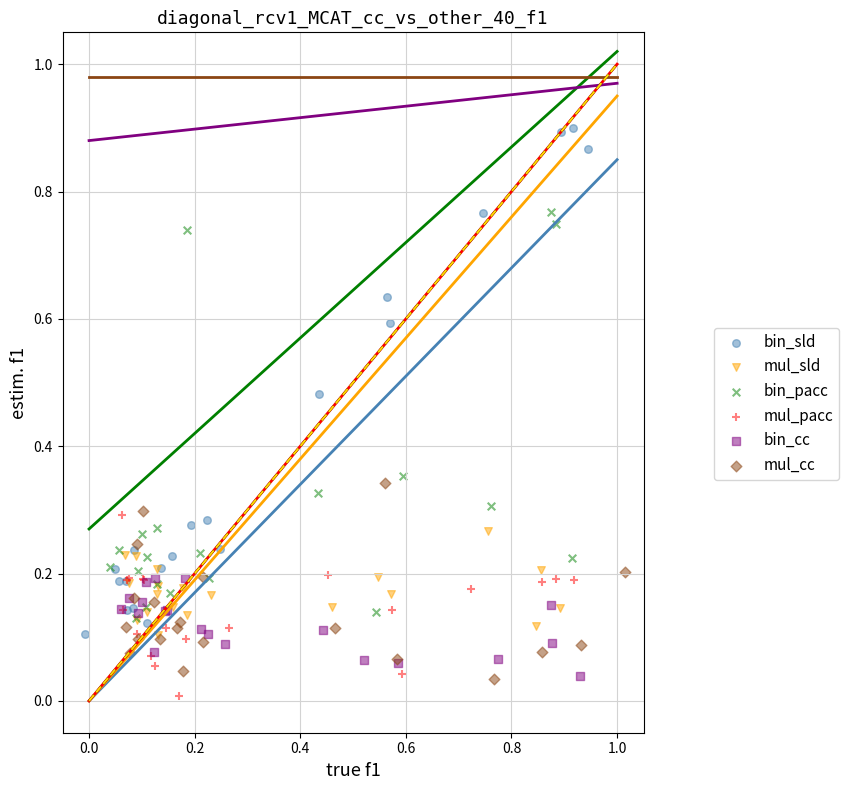

Which series contains the highest Y value?

bin_sld